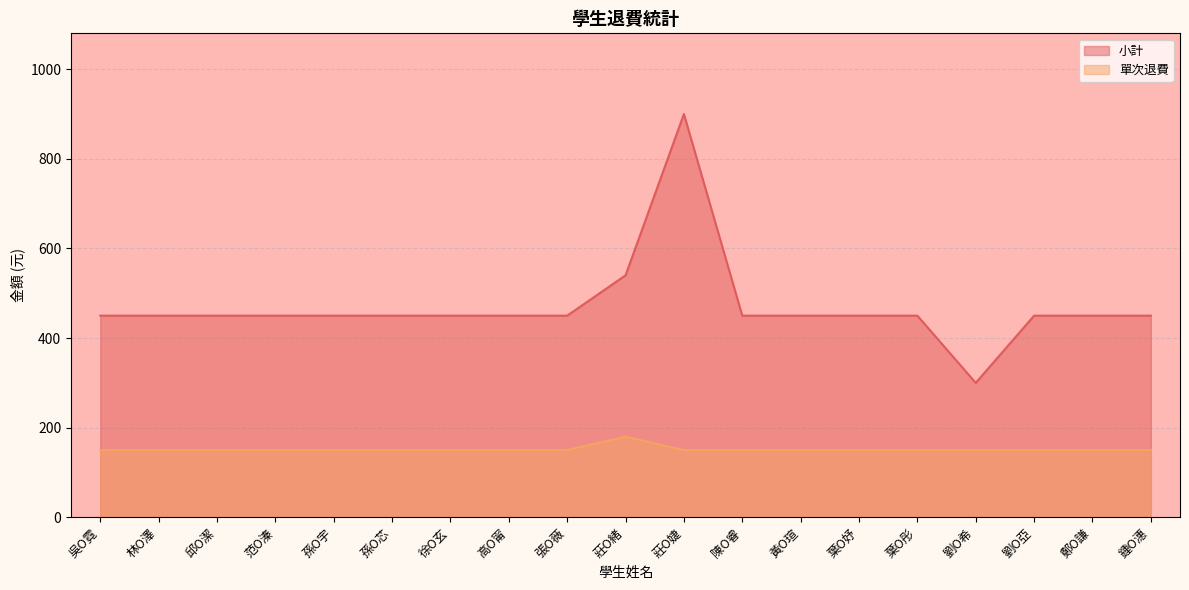

What is the average value of the 單次退費 series?

152